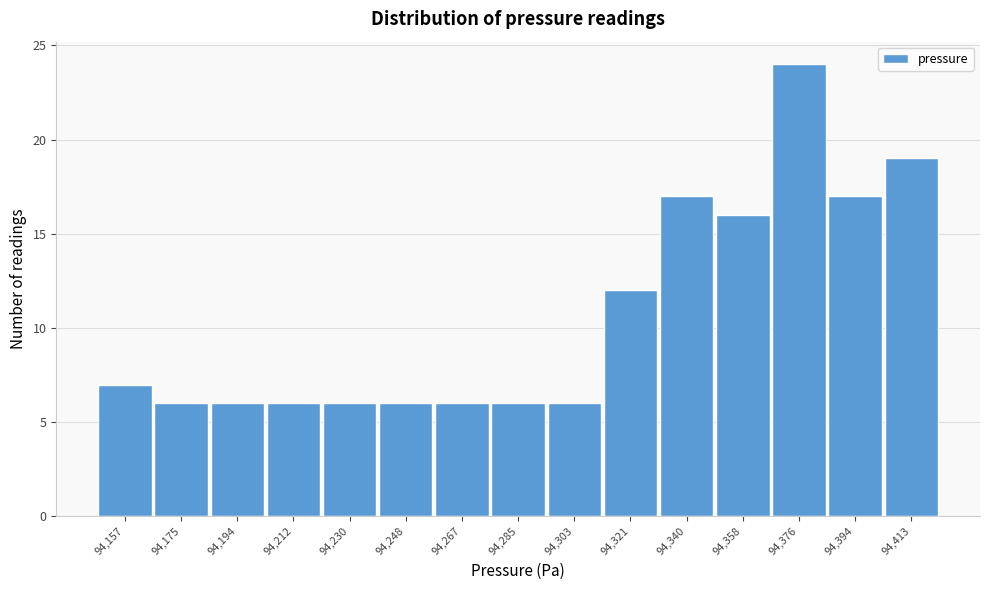

Reading left to right, list every bar in this chart as the range it spans on the x-axis followed by its height. Neither the bar edges nor the heights are printed on the chart, so give them approximately, as read against the axes.

94148 to 94166: 7
94166 to 94184: 6
94184 to 94202: 6
94202 to 94220: 6
94220 to 94240: 6
94240 to 94258: 6
94258 to 94276: 6
94276 to 94294: 6
94294 to 94312: 6
94312 to 94330: 12
94330 to 94348: 17
94348 to 94366: 16
94366 to 94386: 24
94386 to 94404: 17
94404 to 94422: 19